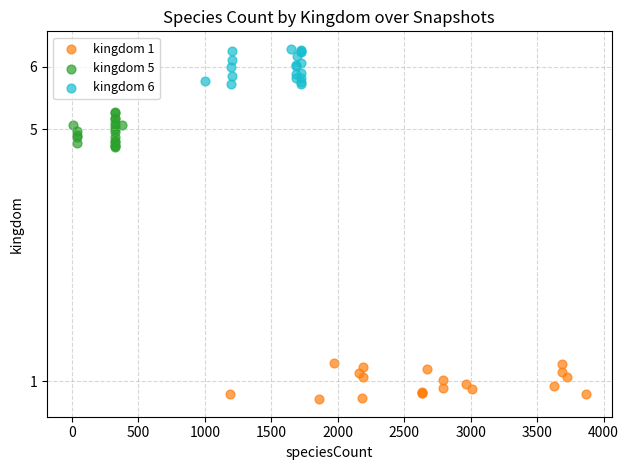

Which series contains the highest Y value?

kingdom 6